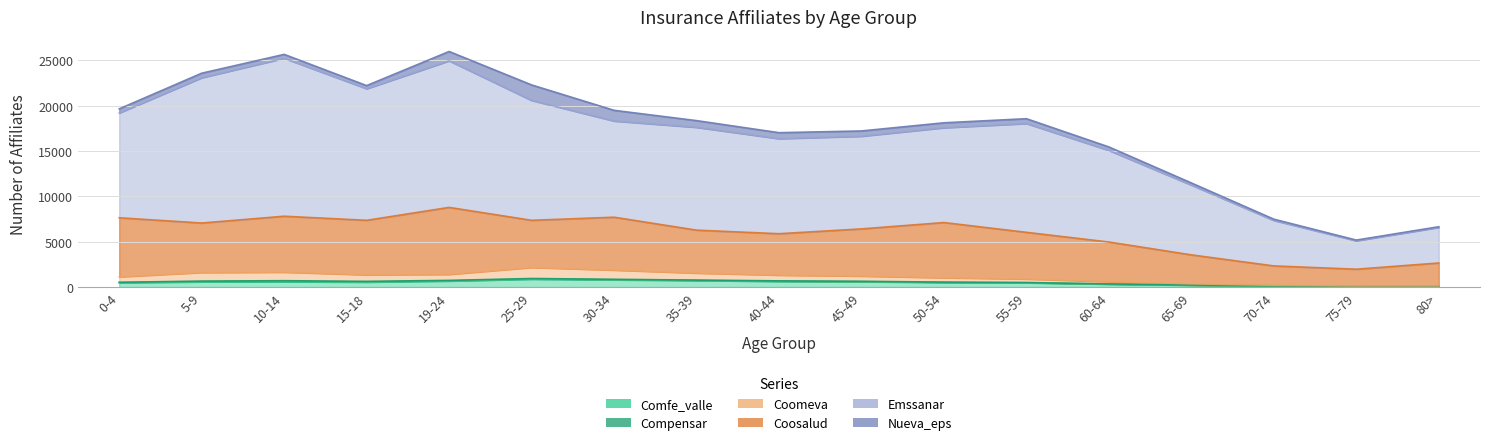

Which series changed the most between 15-18 and 60-64?

Emssanar